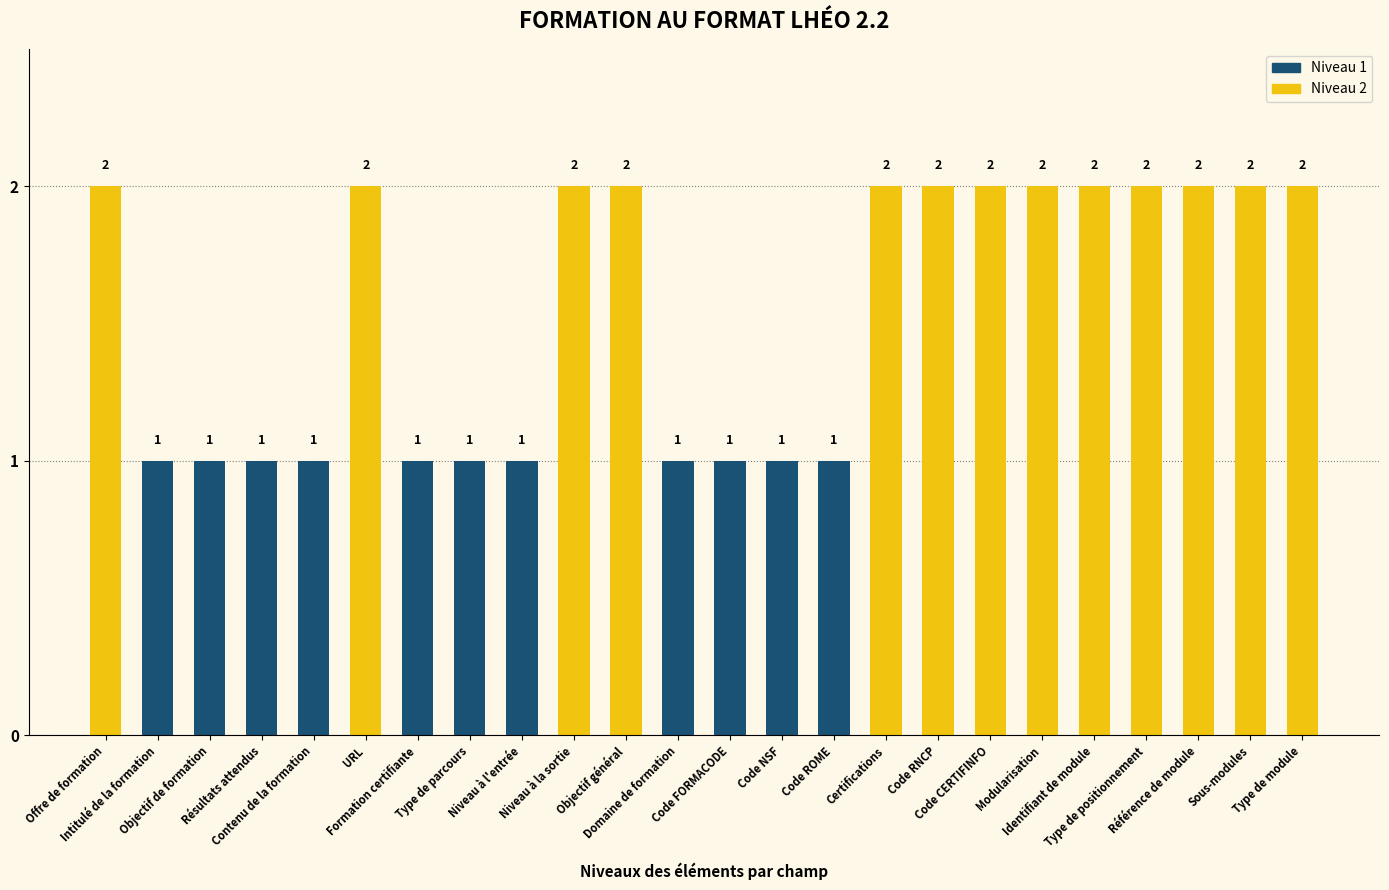

Rank the categories by value from lowest to highest.

Intitulé de la formation, Objectif de formation, Résultats attendus, Contenu de la formation, Formation certifiante, Type de parcours, Niveau à l'entrée, Domaine de formation, Code FORMACODE, Code NSF, Code ROME, Offre de formation, URL, Niveau à la sortie, Objectif général, Certifications, Code RNCP, Code CERTIFINFO, Modularisation, Identifiant de module, Type de positionnement, Référence de module, Sous-modules, Type de module